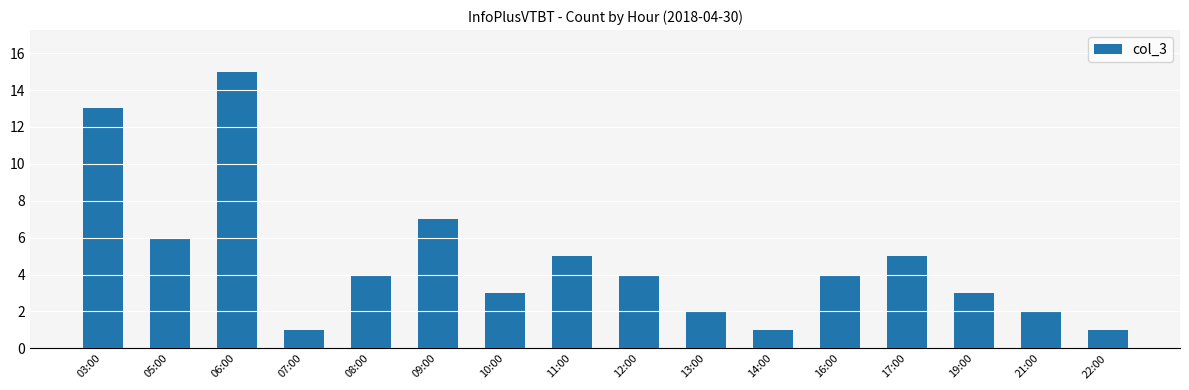

What is the label of the 7th bar from the right?

13:00